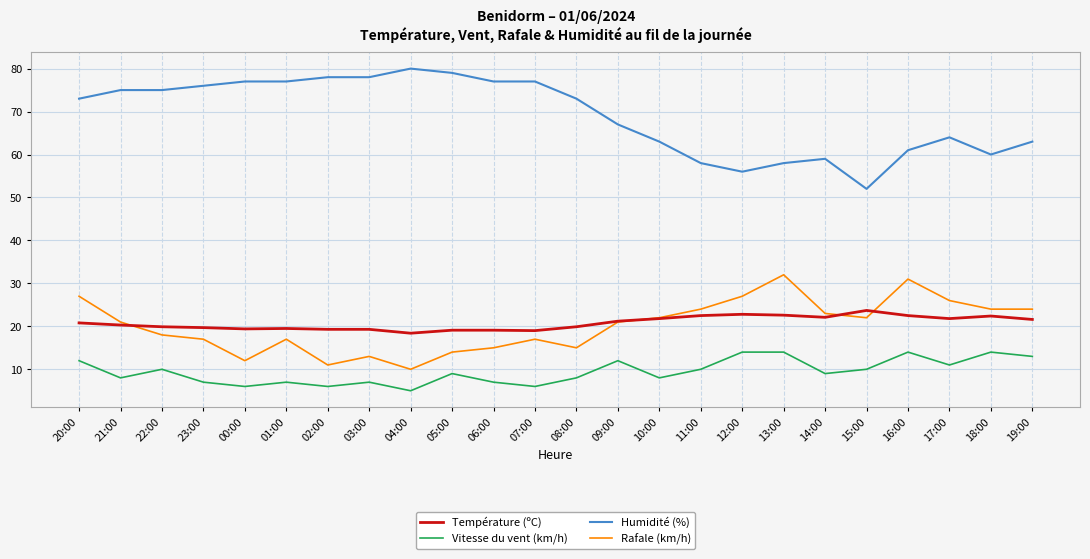

Where is Humidité (%) nearest to the value 66?

09:00